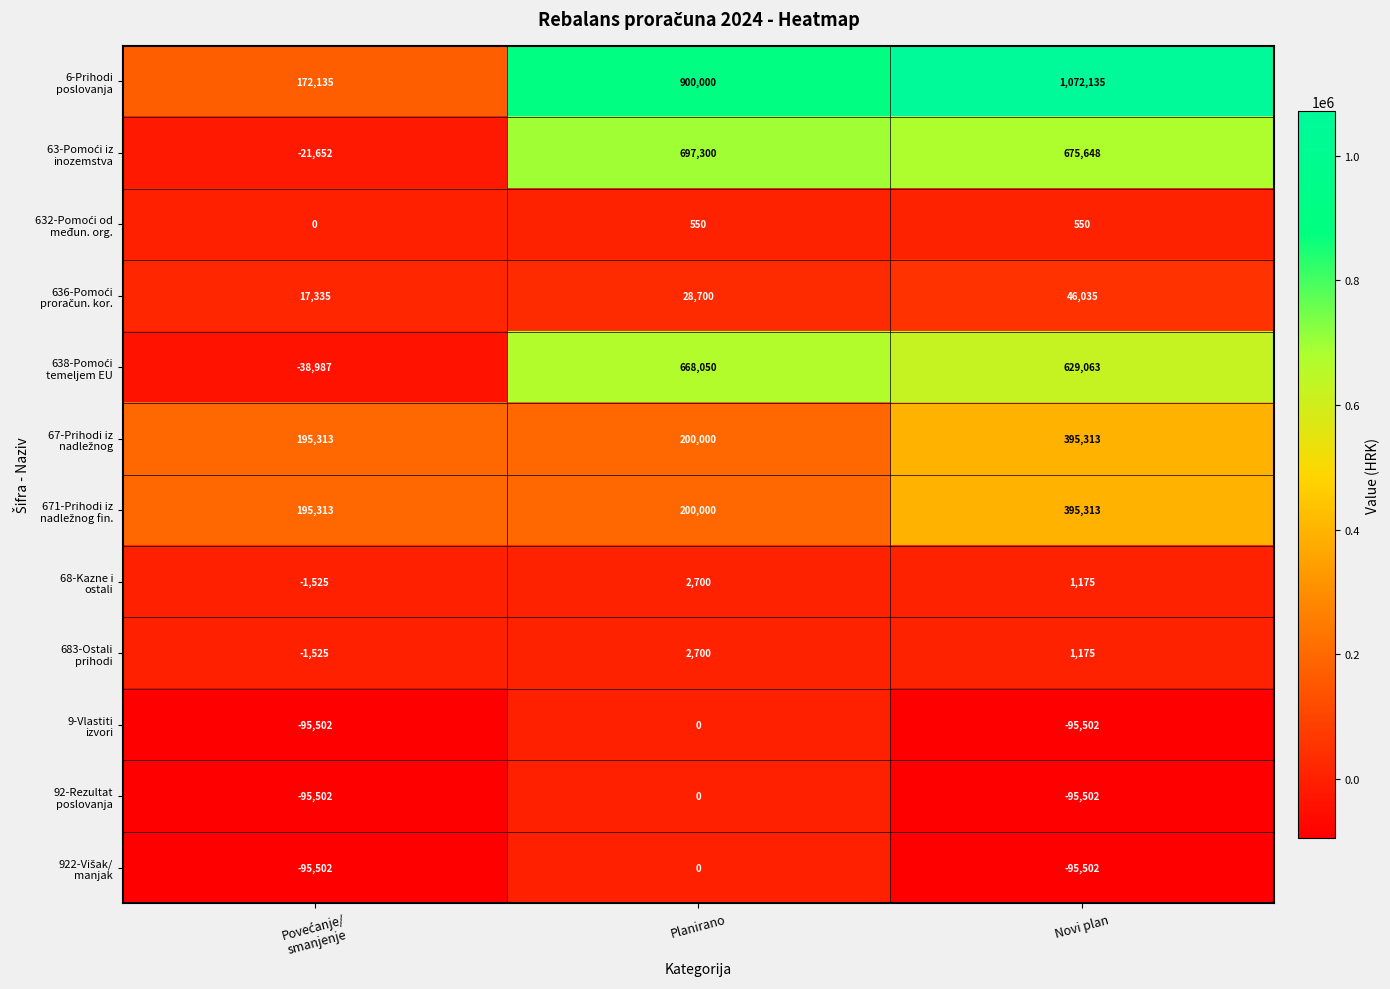

What is the difference between the highest and lowest values at Novi plan?

1167637